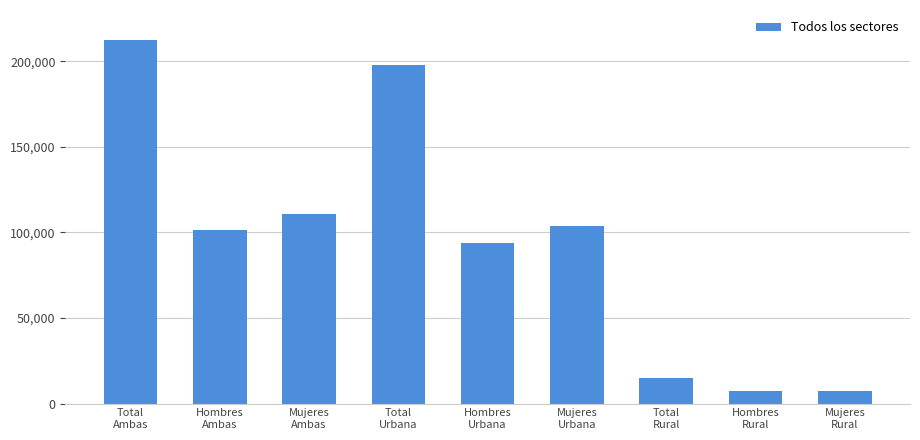

At which category does the chart reach its peak across all series?

Total
Ambas